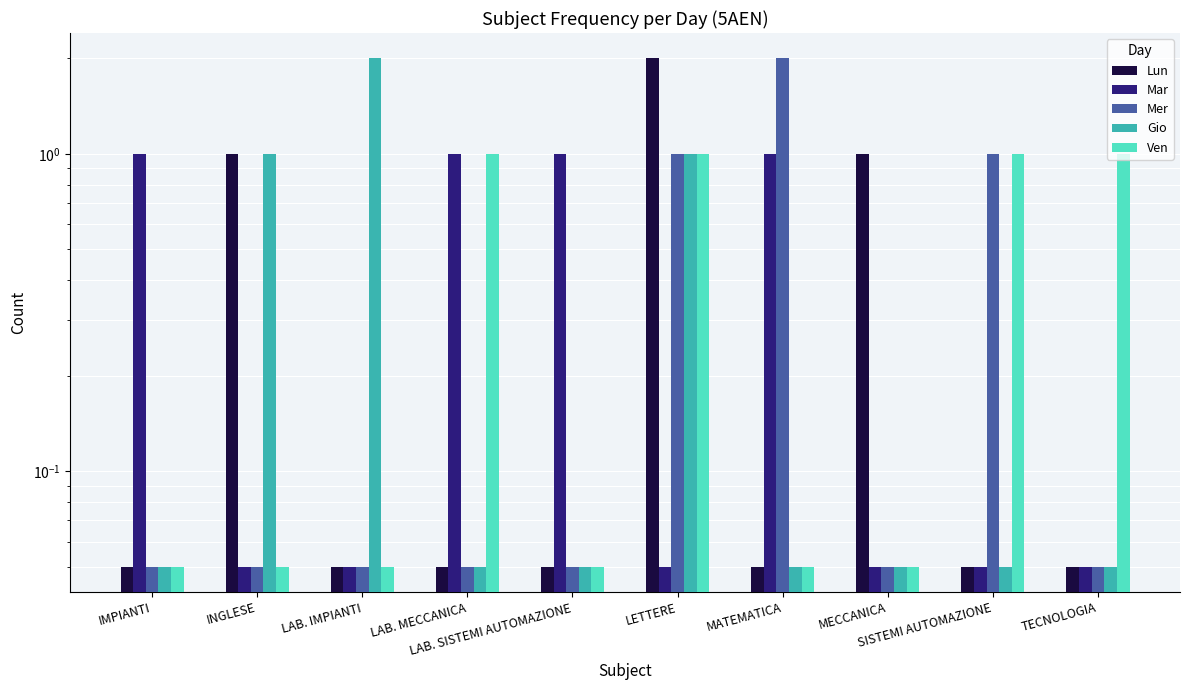

What is the difference between the maximum and second lowest values in the Mar series?

0.9